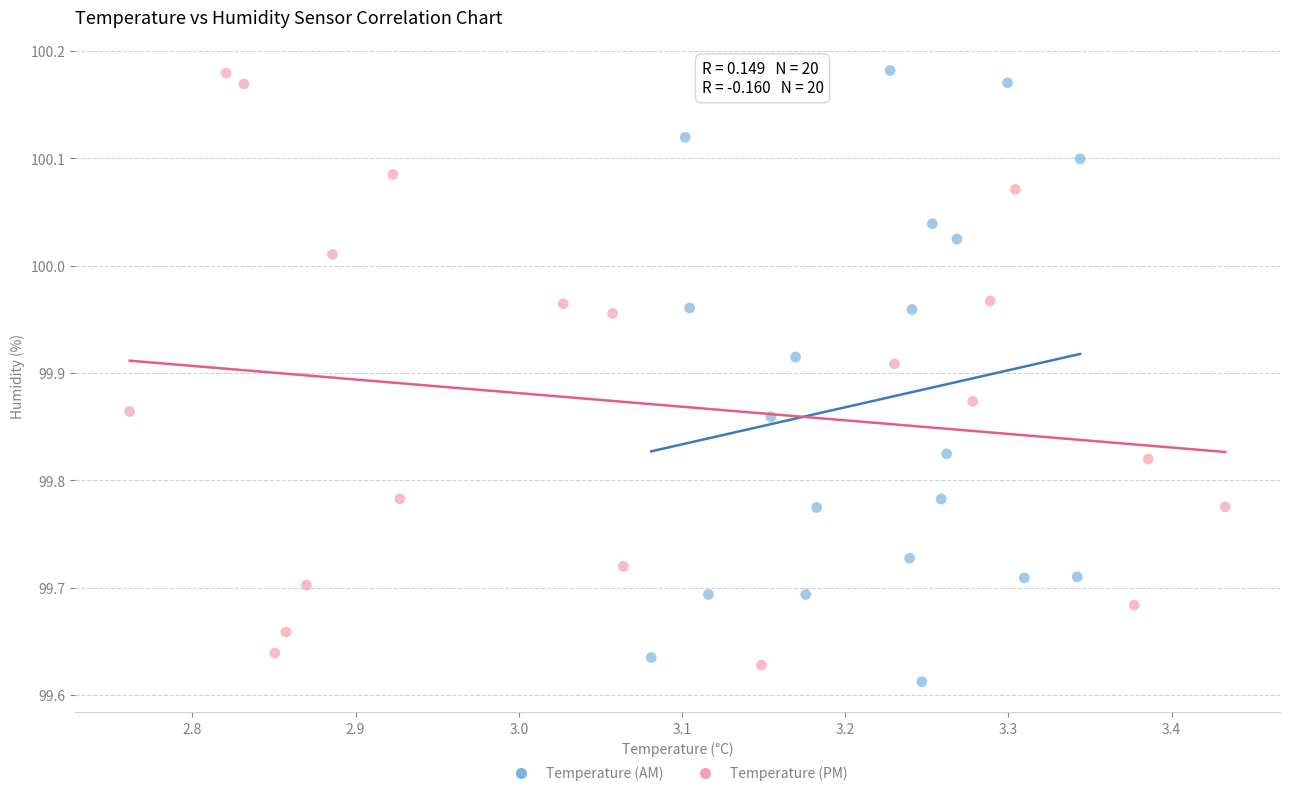

Which series contains the lowest Y value?

Temperature (AM)